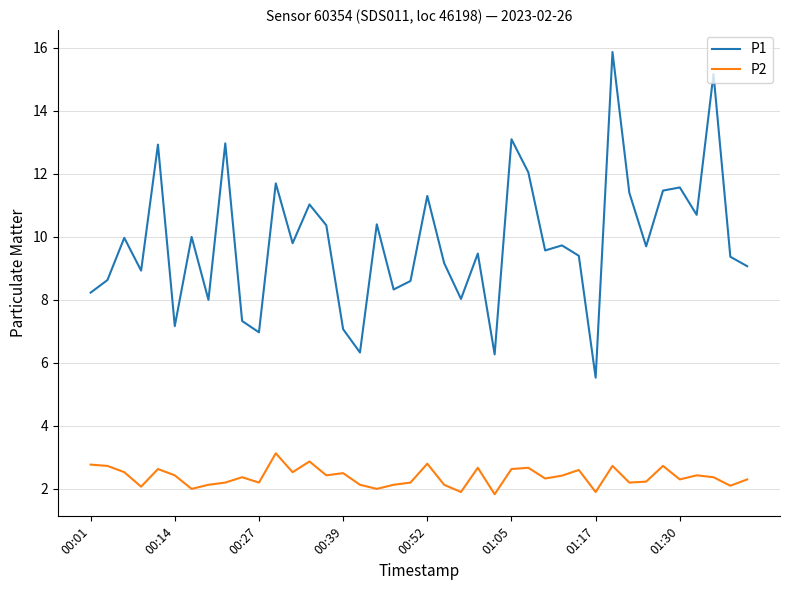

True or false: P2 and P1 cross at least once.

False